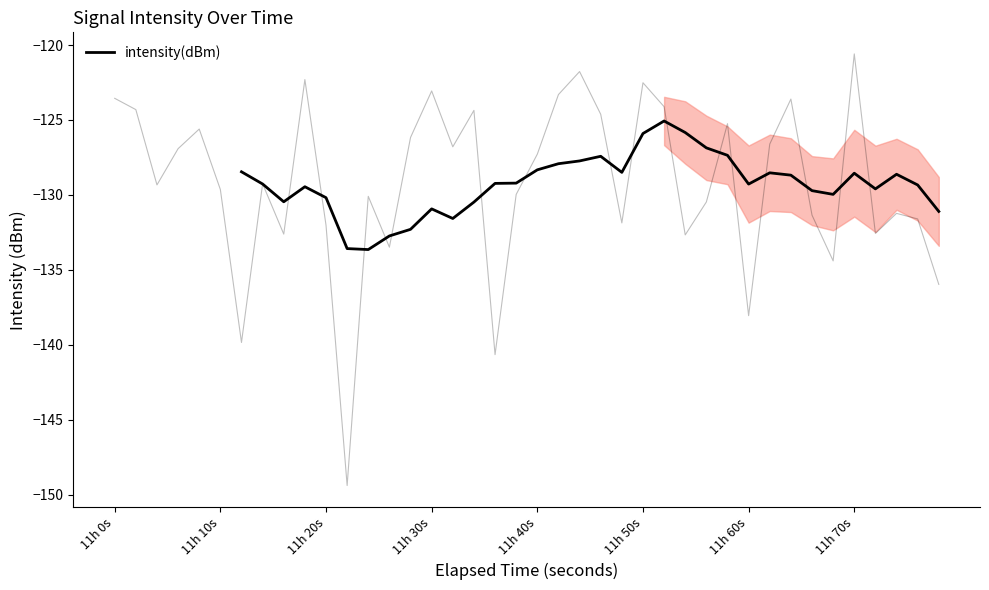

Count the number of data series in this chart.

1